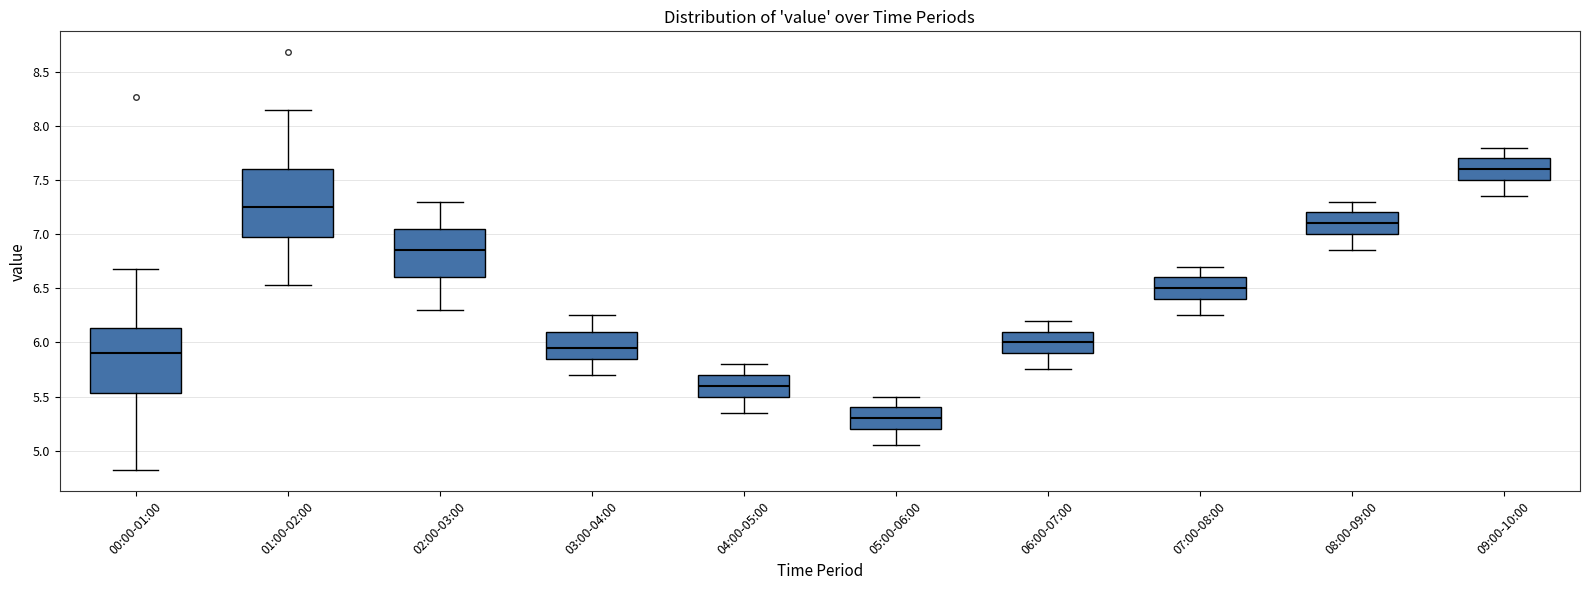

Which box has the lowest median line?

05:00-06:00